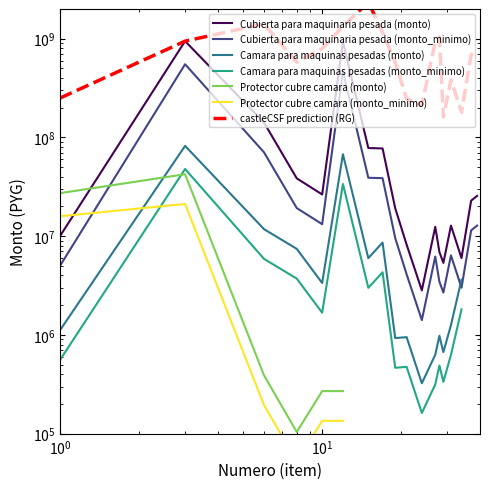

True or false: Camara para maquinas pesadas and Cubierta para maquinaria pesada cross at least once.

False